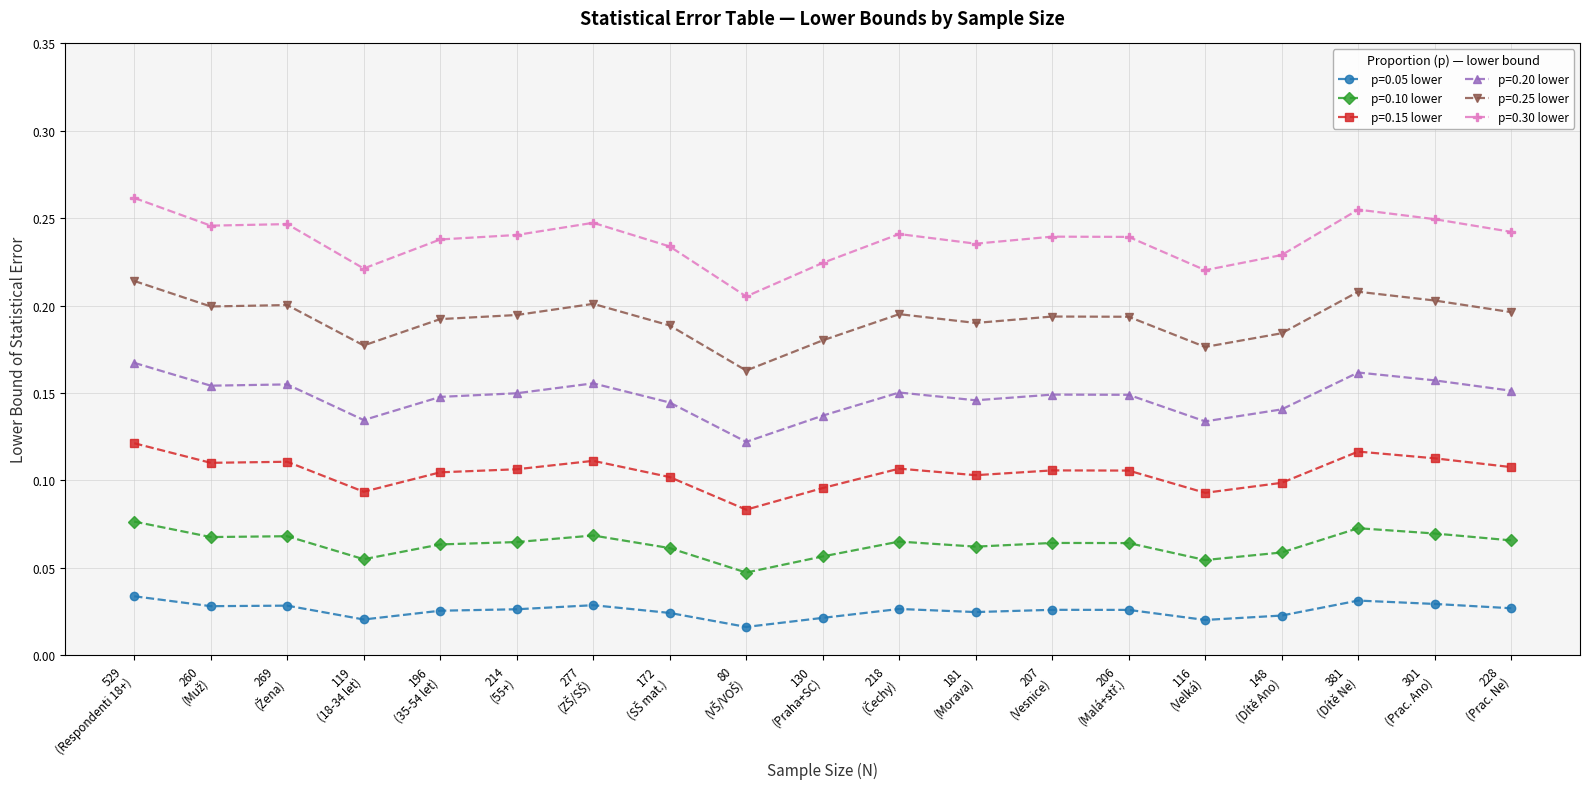

At how many categories does at least one series exceed 0?

19